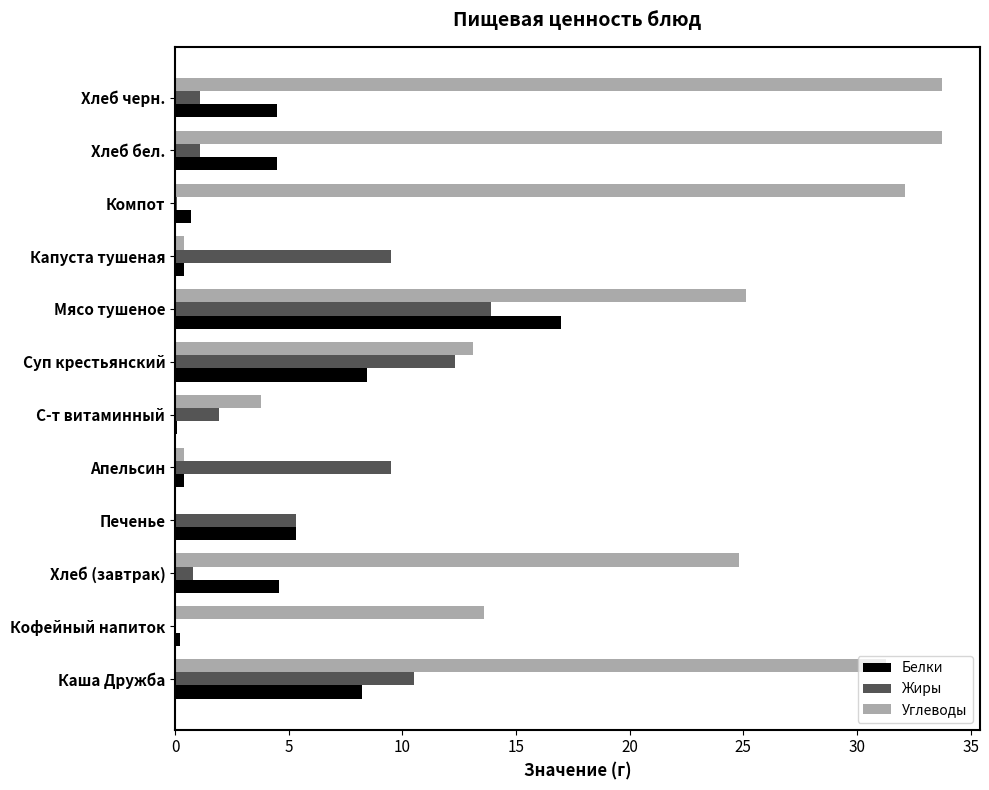

True or false: Жиры has a value of 9.5 at Капуста тушеная.

True